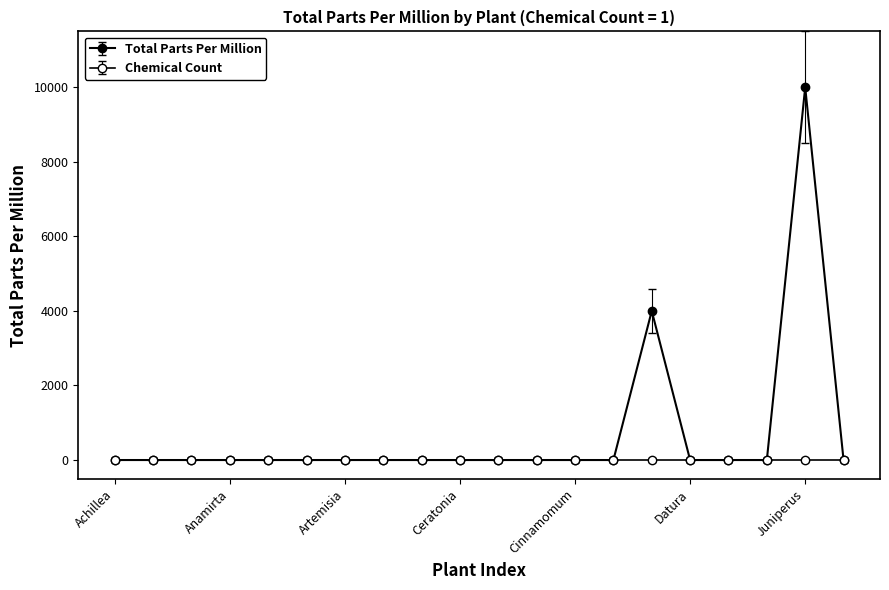

How many lines are shown in the chart?

2